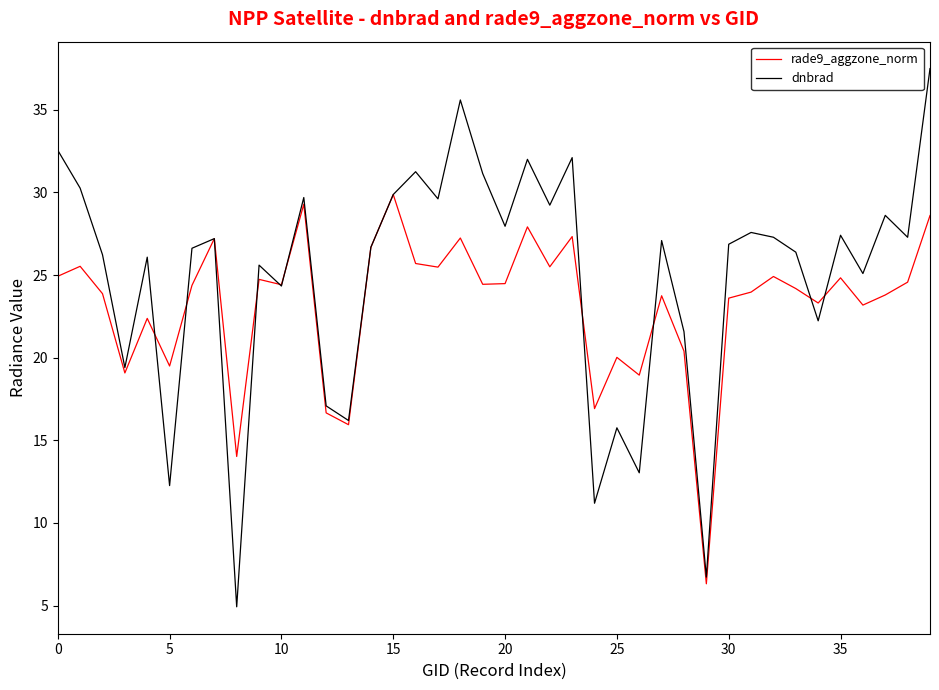

True or false: rade9_aggzone_norm has more than 1 points higher than both neighbors.

True